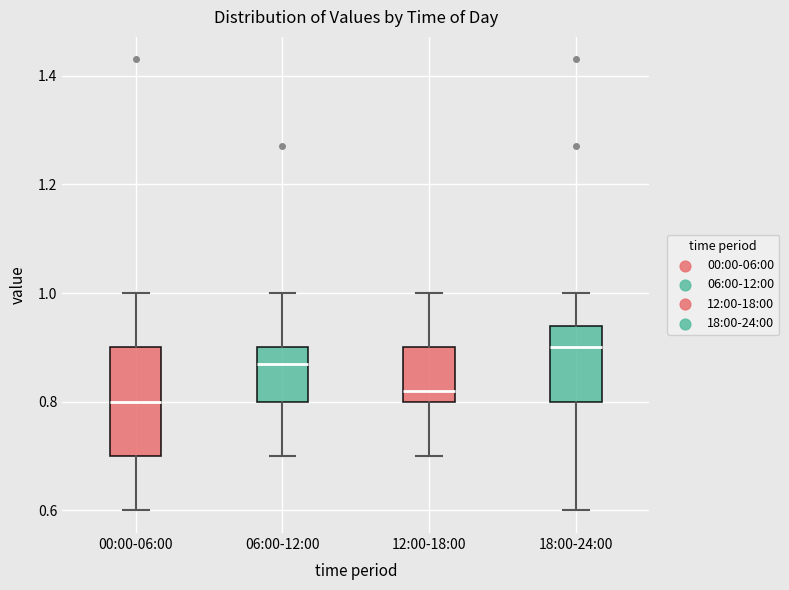

Which box has the highest median line?

18:00-24:00